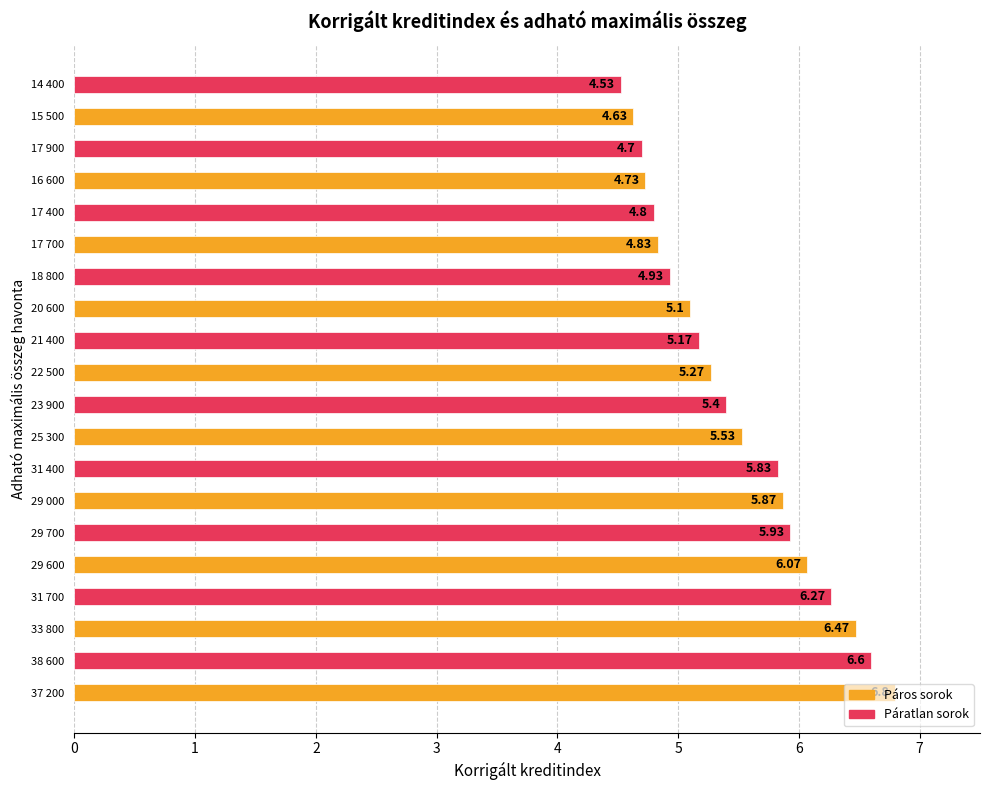

Approximately how many times larger is the value at 17 700 compared to 18 800?

1.0